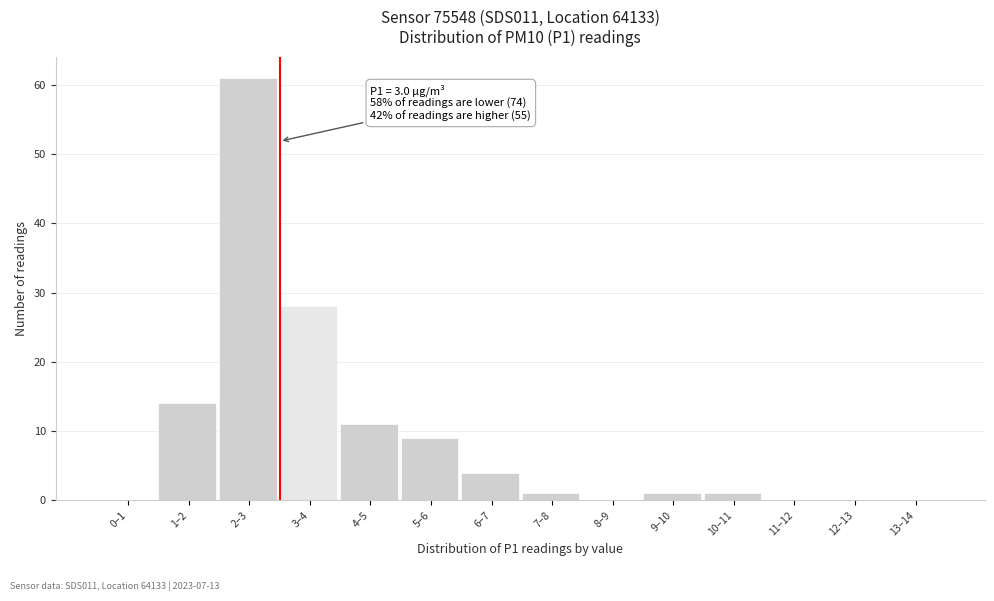

Reading right to left, extract all data points from this chart.

13–14=0	12–13=0	11–12=0	10–11=1	9–10=1	8–9=0	7–8=1	6–7=4	5–6=9	4–5=11	3–4=28	2–3=61	1–2=14	0–1=0